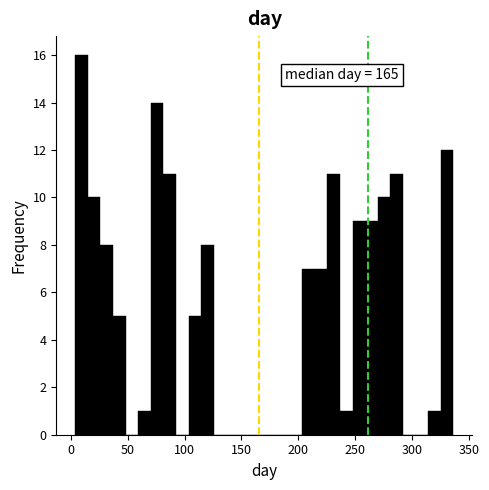

Around what value on the x-axis is the tallest bar? Give the approximate position of its centre, as read against the axis.

10